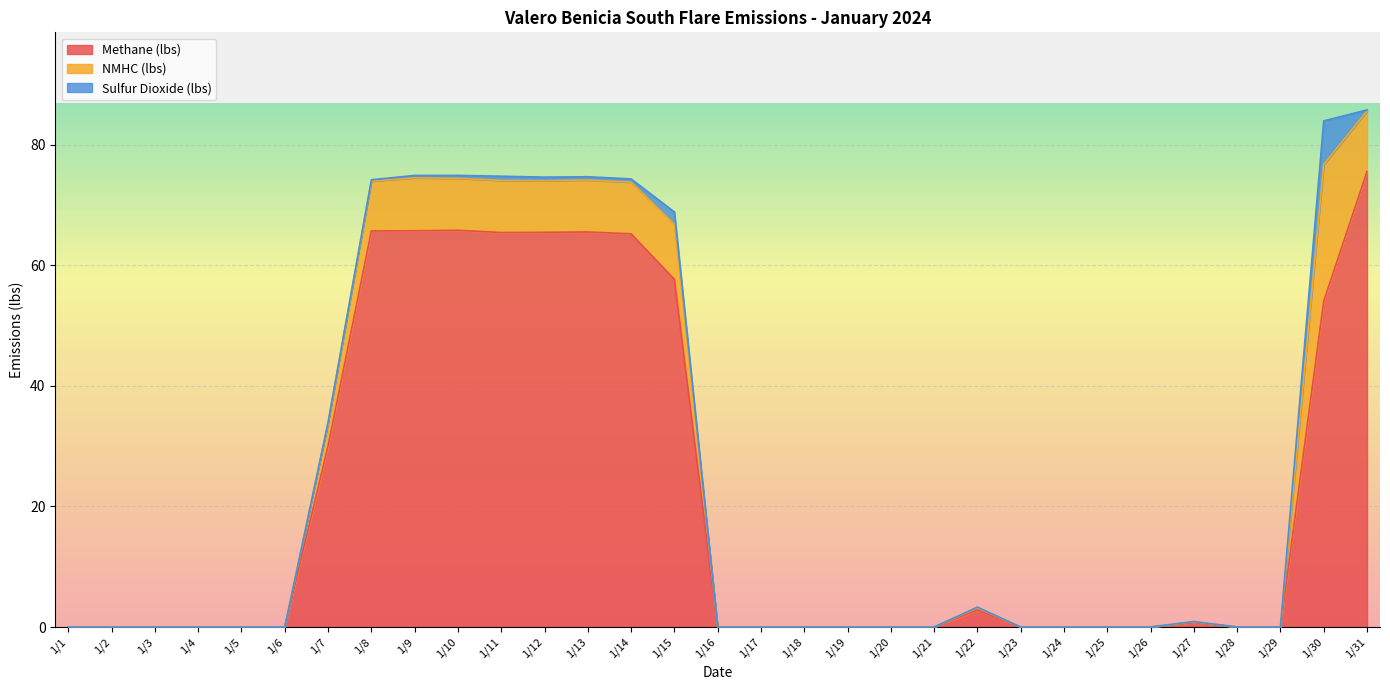

What value does the Sulfur Dioxide (lbs) series have at 1/11?

0.7